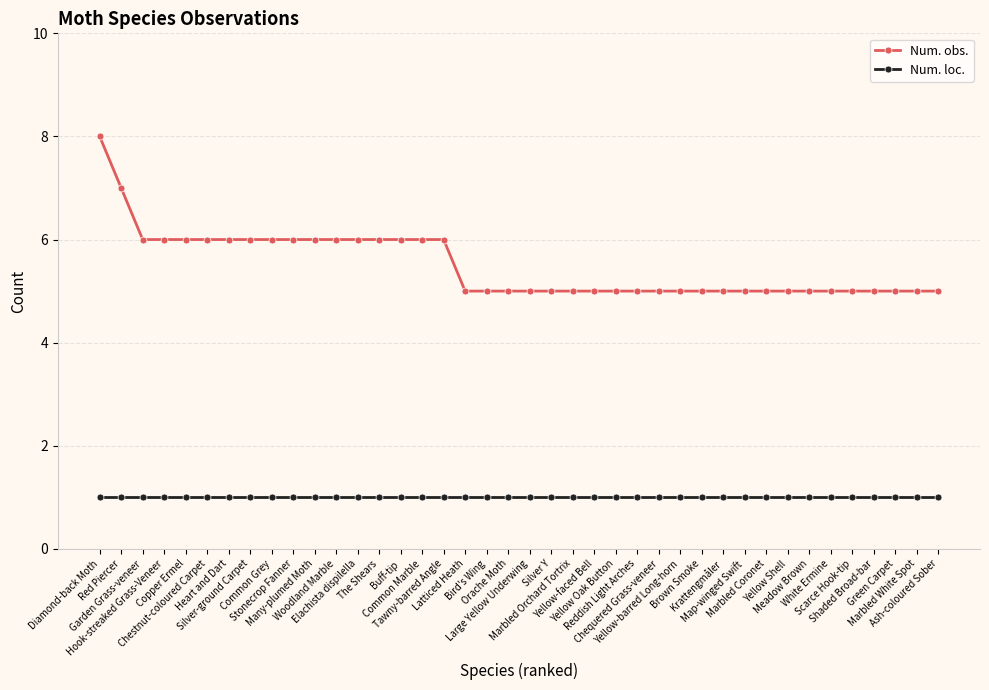

Count the Num. obs. values in the range 5 to 6.

38